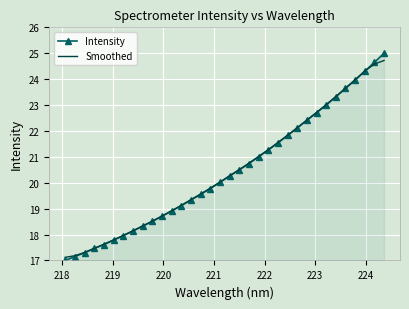

Which series has the widest spread of values?

Intensity